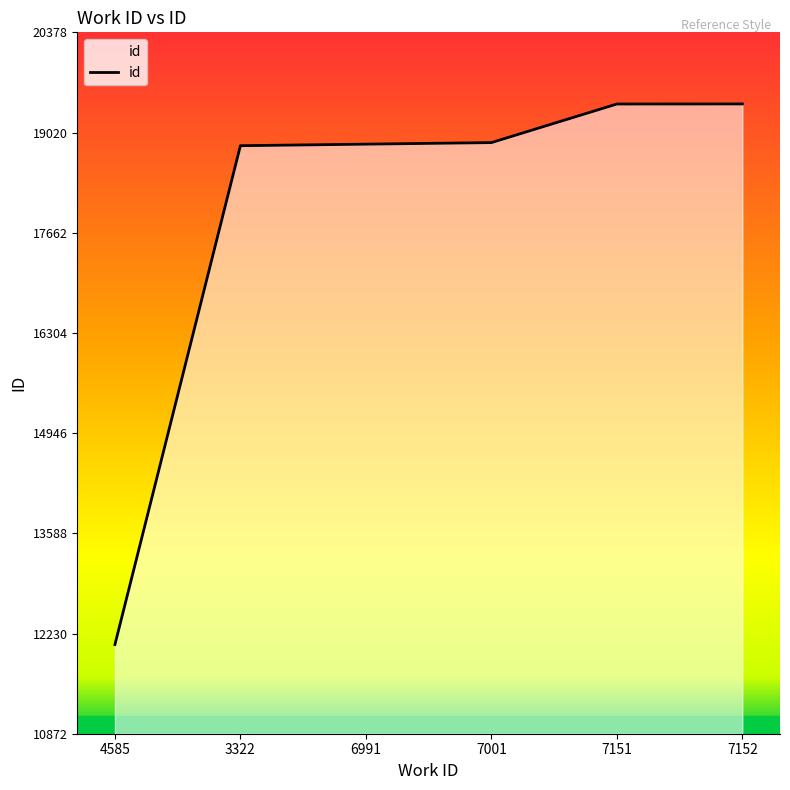

What is the sum of all values?

107485